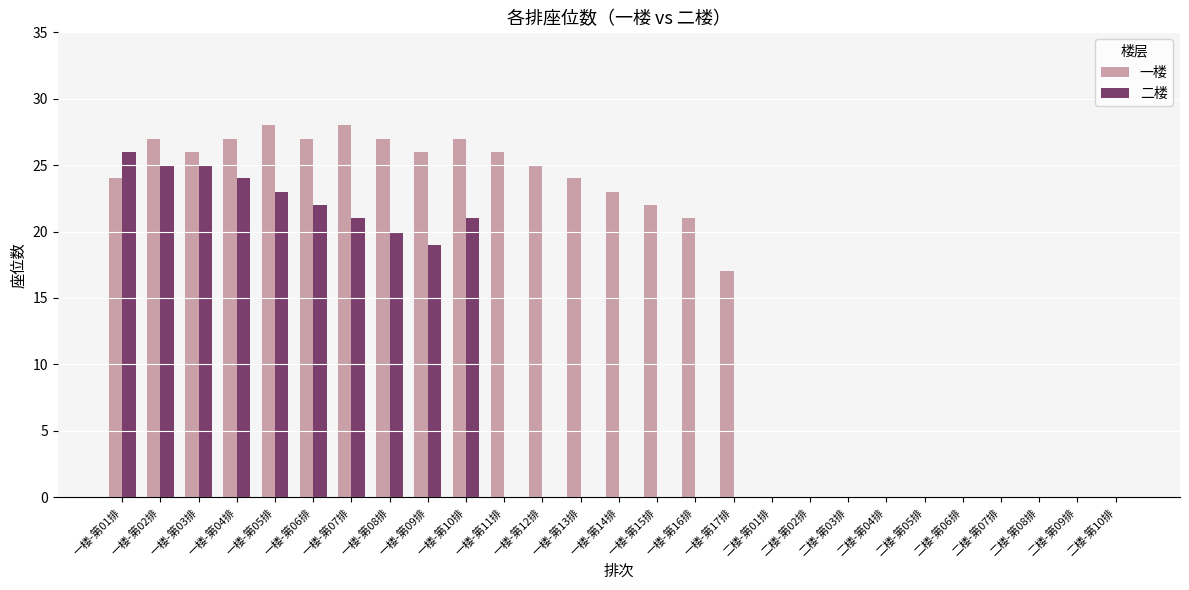

Which series has the largest total across all categories?

一楼